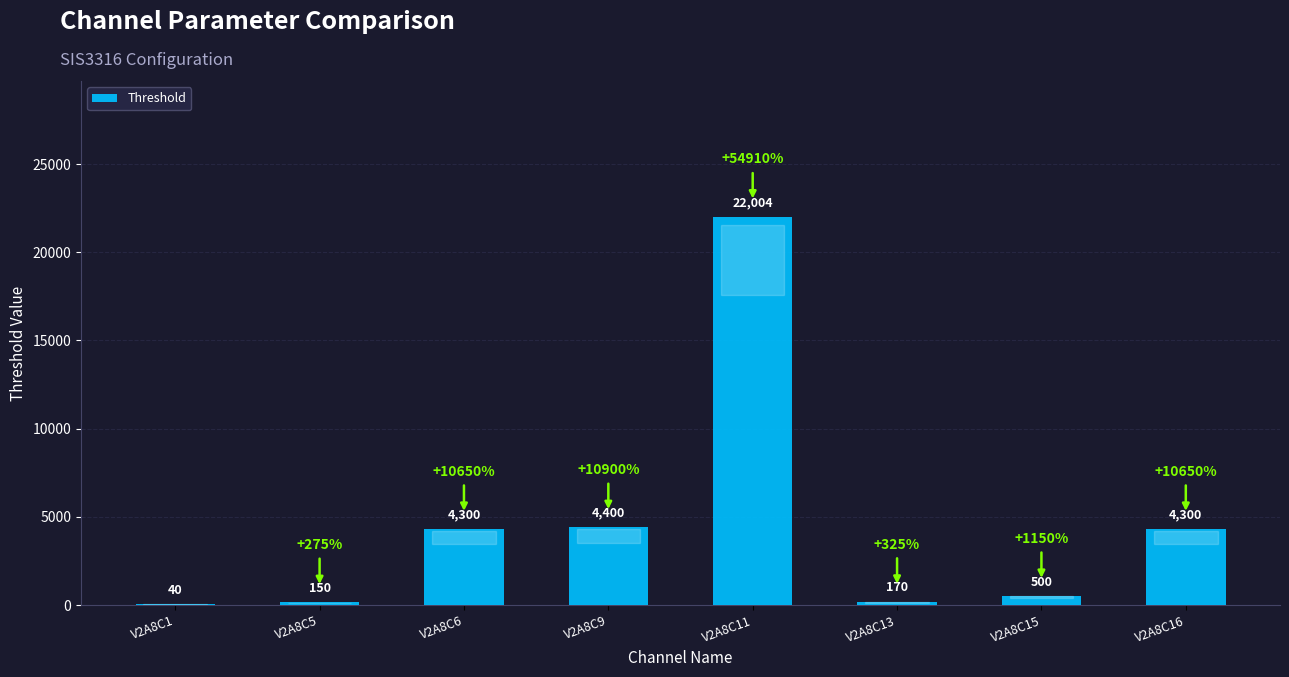

Reading right to left, extract all data points from this chart.

V2A8C16=4300	V2A8C15=500	V2A8C13=170	V2A8C11=22004	V2A8C9=4400	V2A8C6=4300	V2A8C5=150	V2A8C1=40